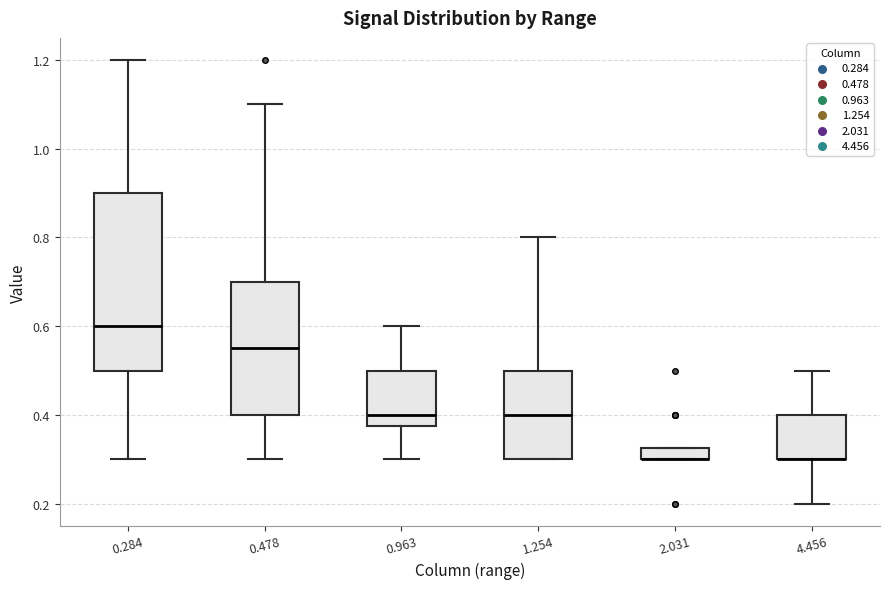

Comparing the boxes themselves (not the whiskers), which one is the tallest?

0.284